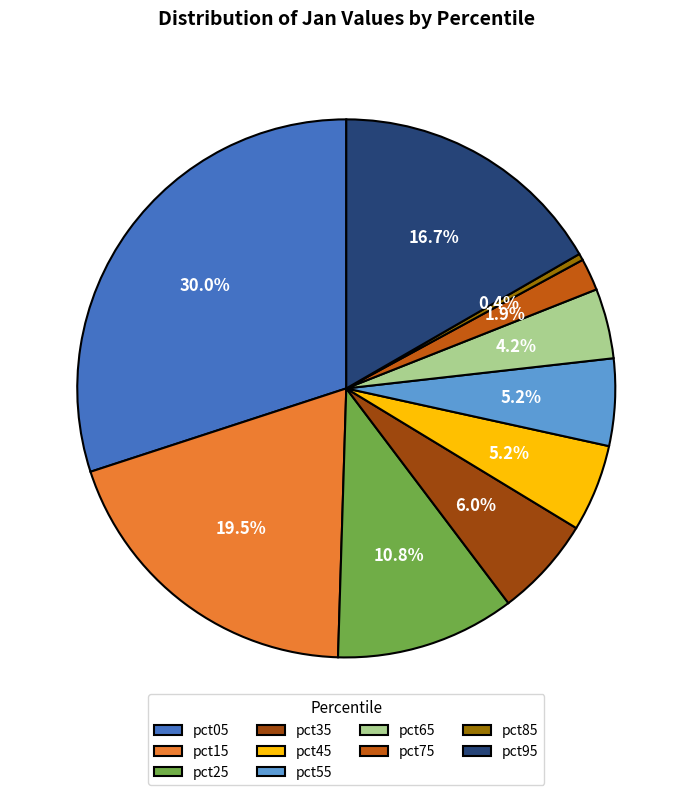

Between pct75 and pct55, which is larger?

pct55